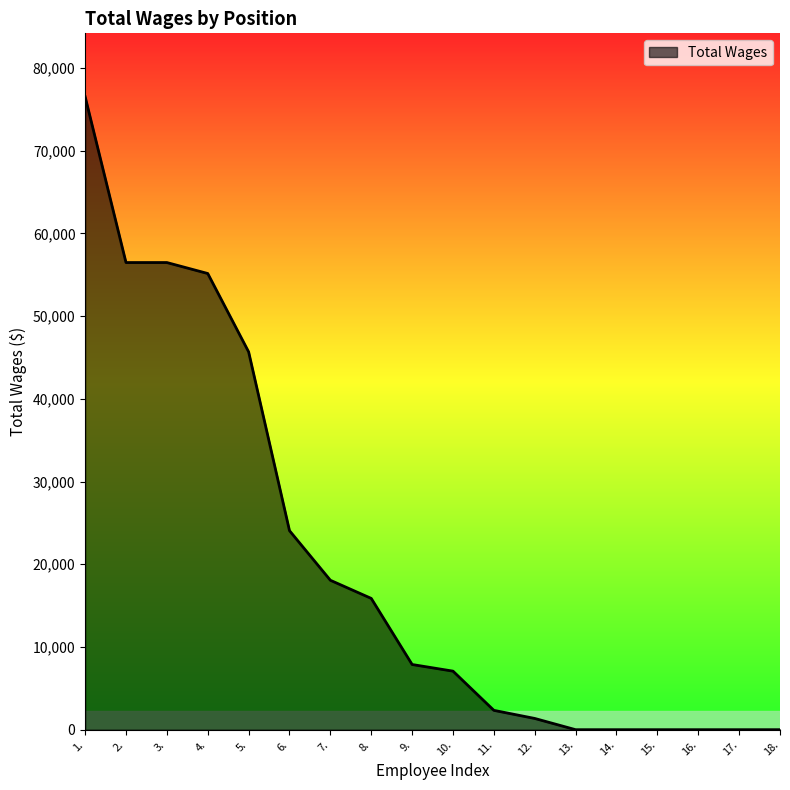

Where does the data first go above 7882?

1.